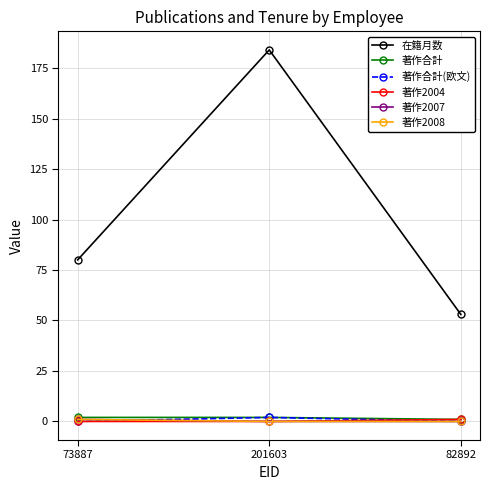

Does the chart have visible grid lines?

Yes